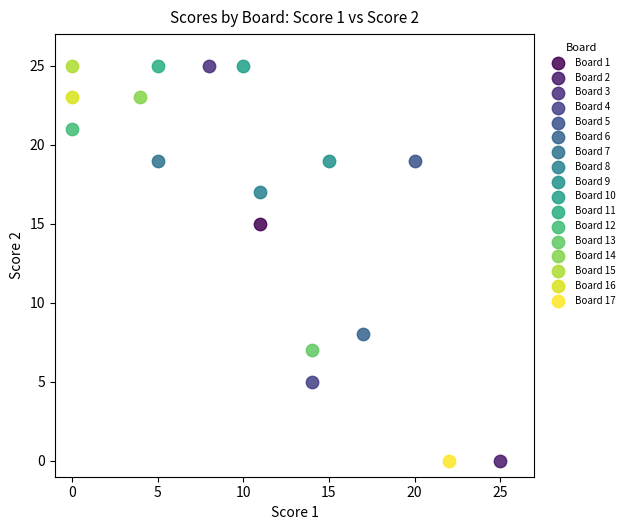

What are all the series names shown in the legend?

Board 1, Board 2, Board 3, Board 4, Board 5, Board 6, Board 7, Board 8, Board 9, Board 10, Board 11, Board 12, Board 13, Board 14, Board 15, Board 16, Board 17